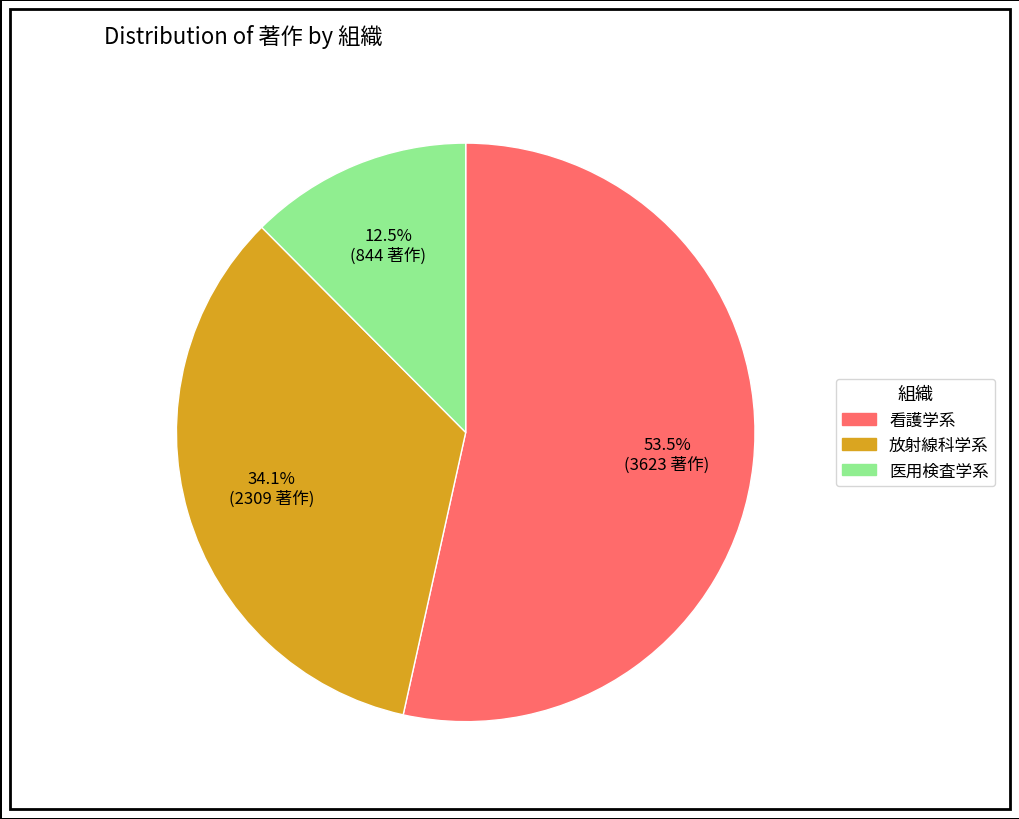

Which category has the smallest portion of the pie?

医用検査学系